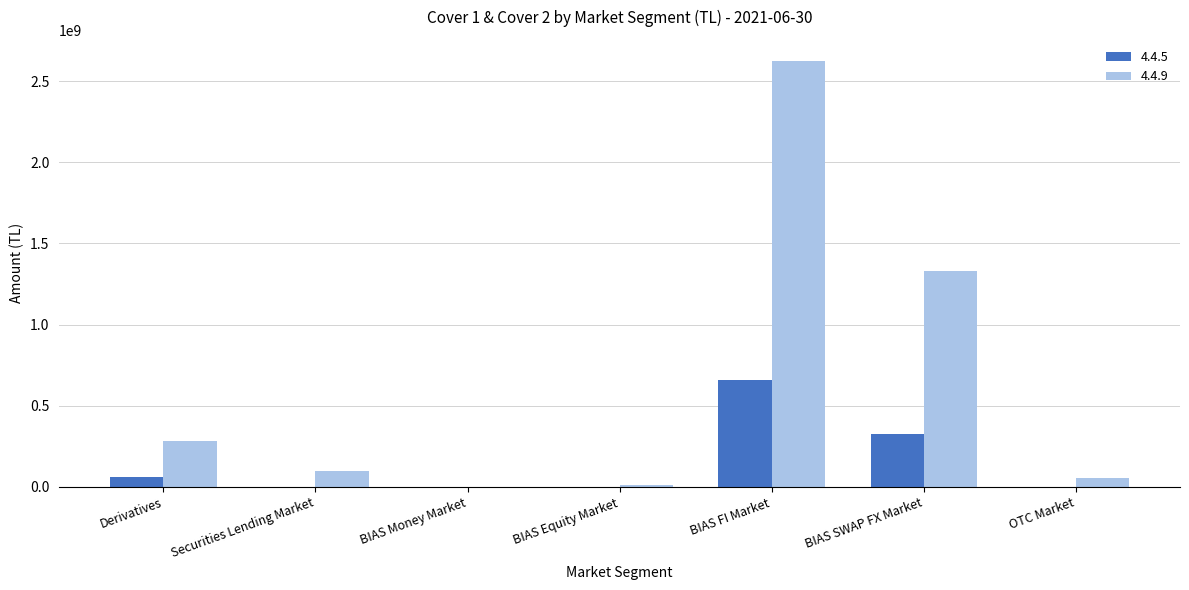

What is the sum of all 4.4.9 values?

4398612699.9